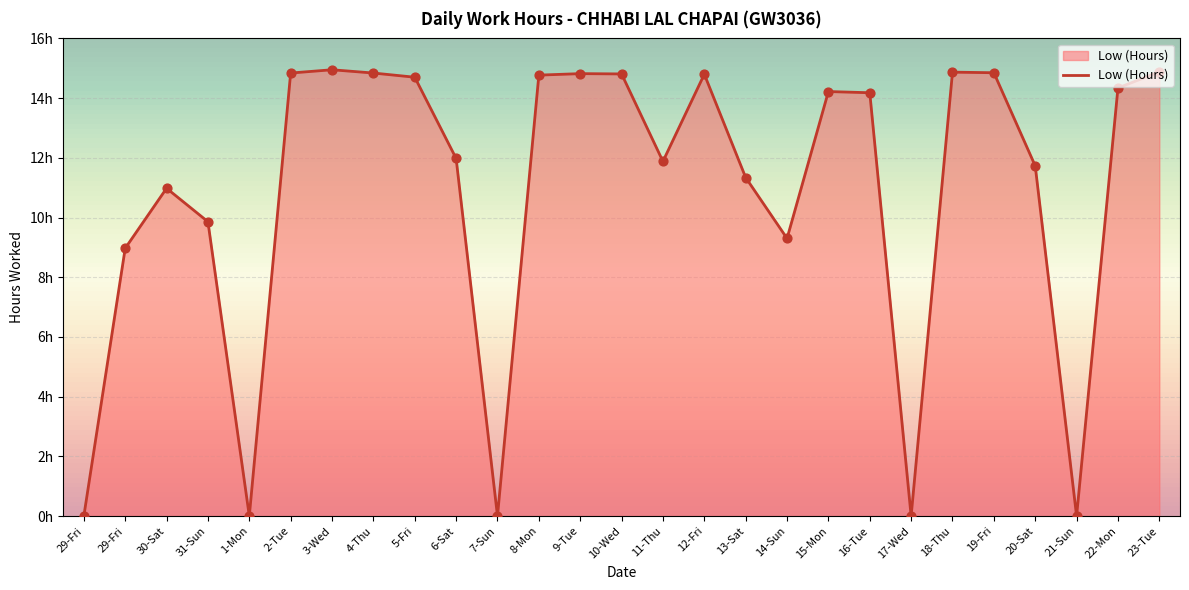

What is the change in value from 8-Mon to 21-Sun?

-14.8